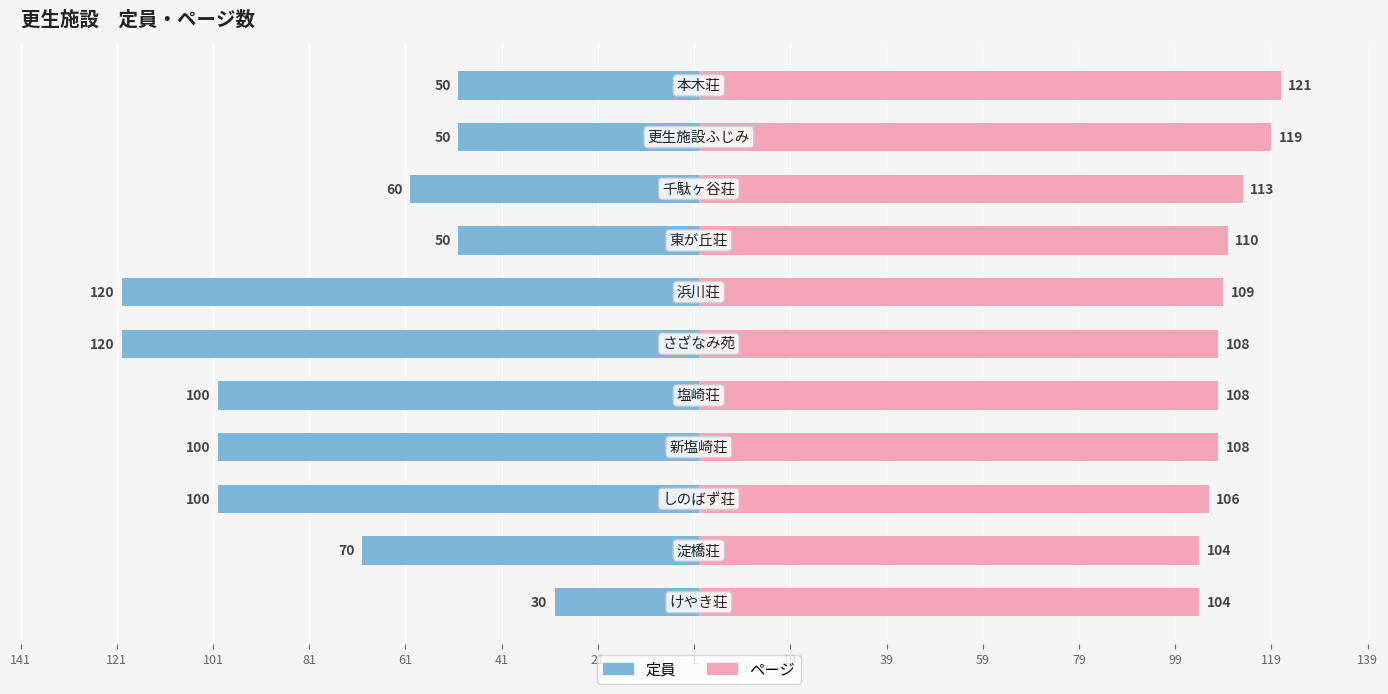

How many series are shown in this chart?

2